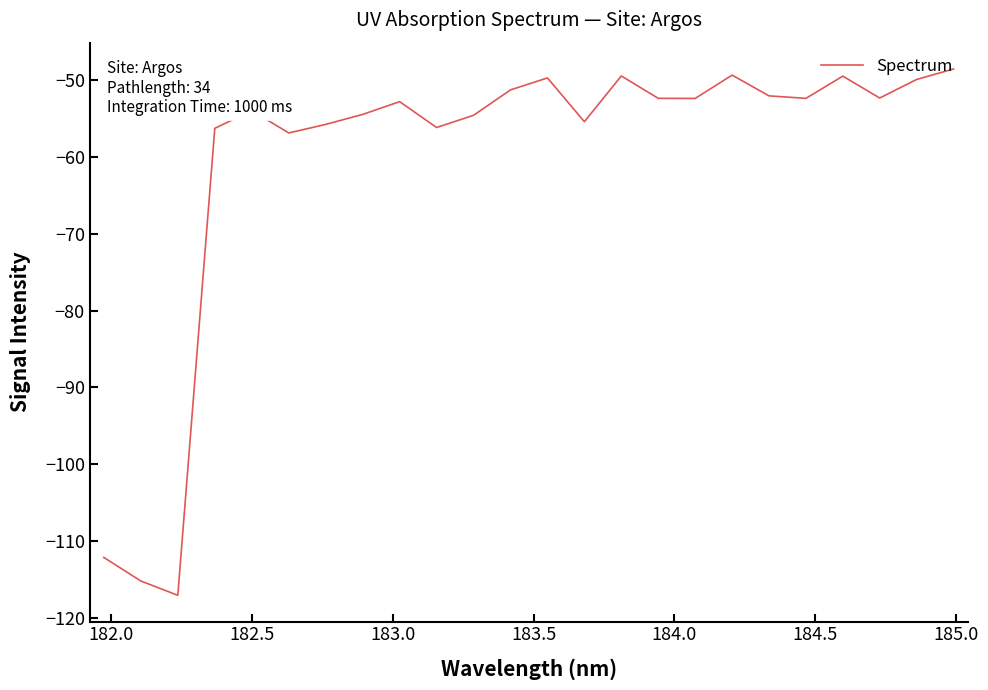

True or false: there are more than 2 points higher than both neighbors.

True